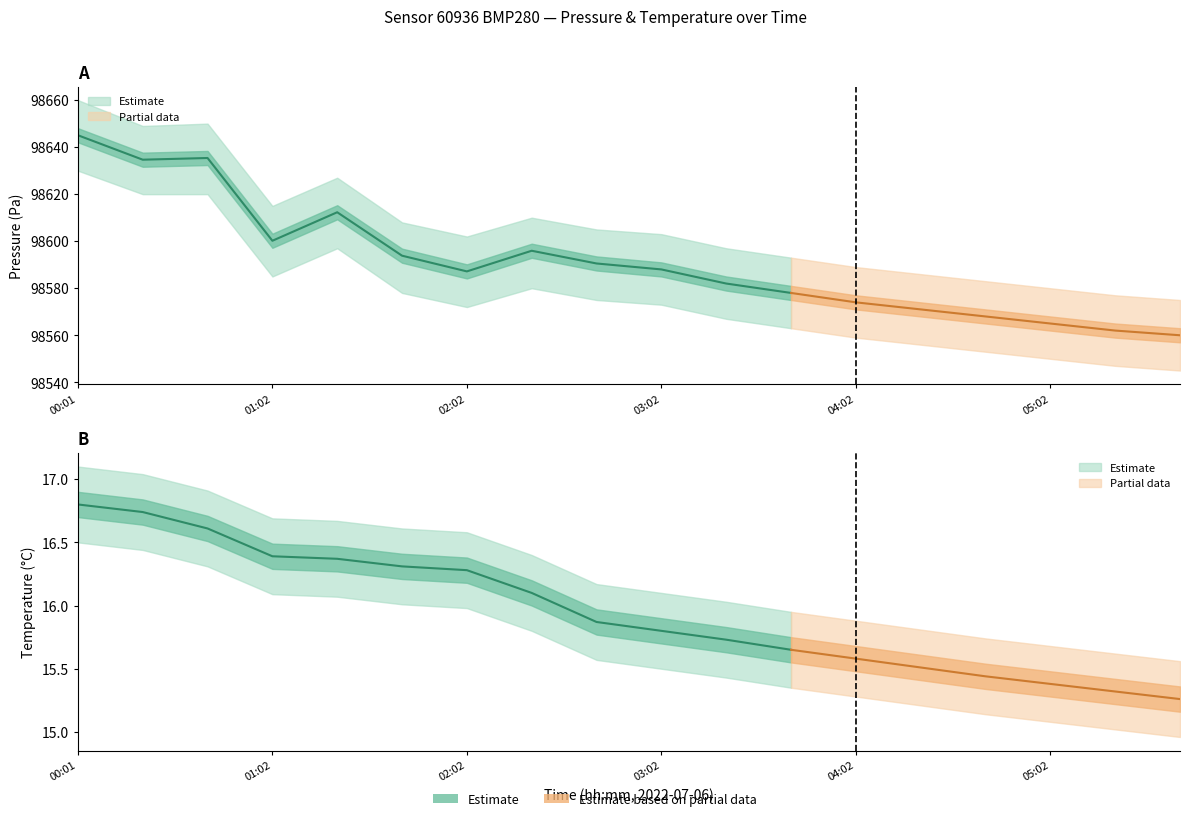

What is the total value across all series at 01:22?

295885.4